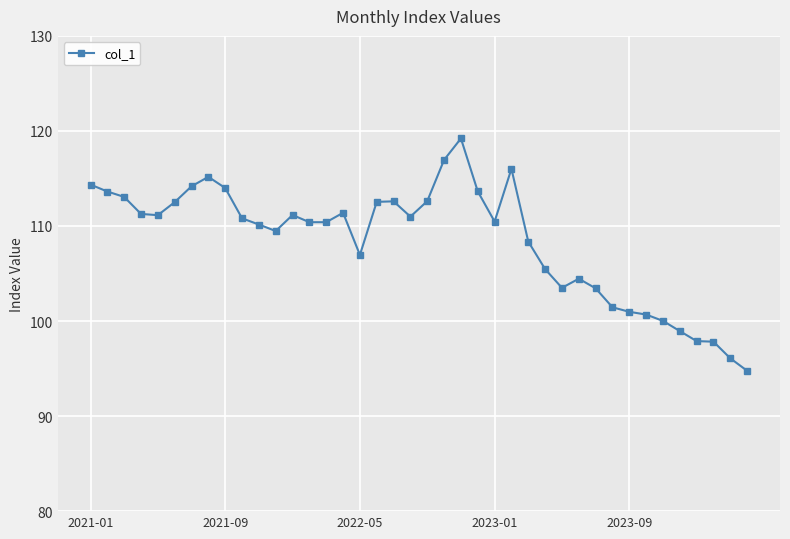

What is the smallest value displayed?

94.8